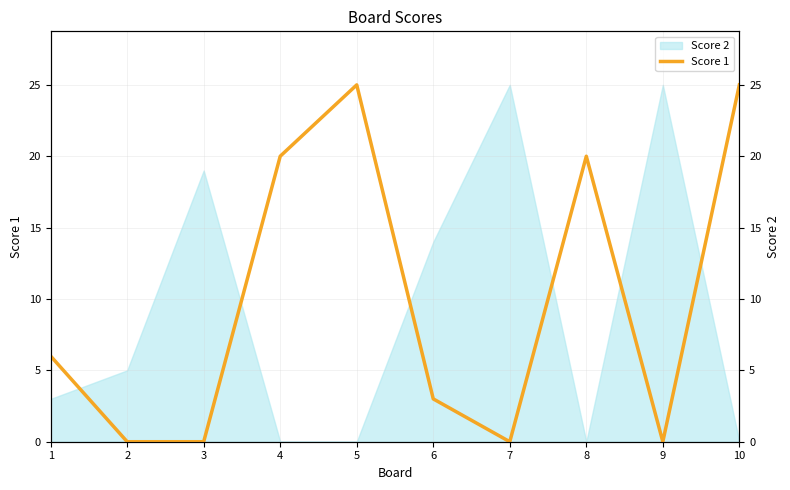

List the labels in order of value, smallest first.

2, 3, 7, 9, 6, 1, 4, 8, 5, 10